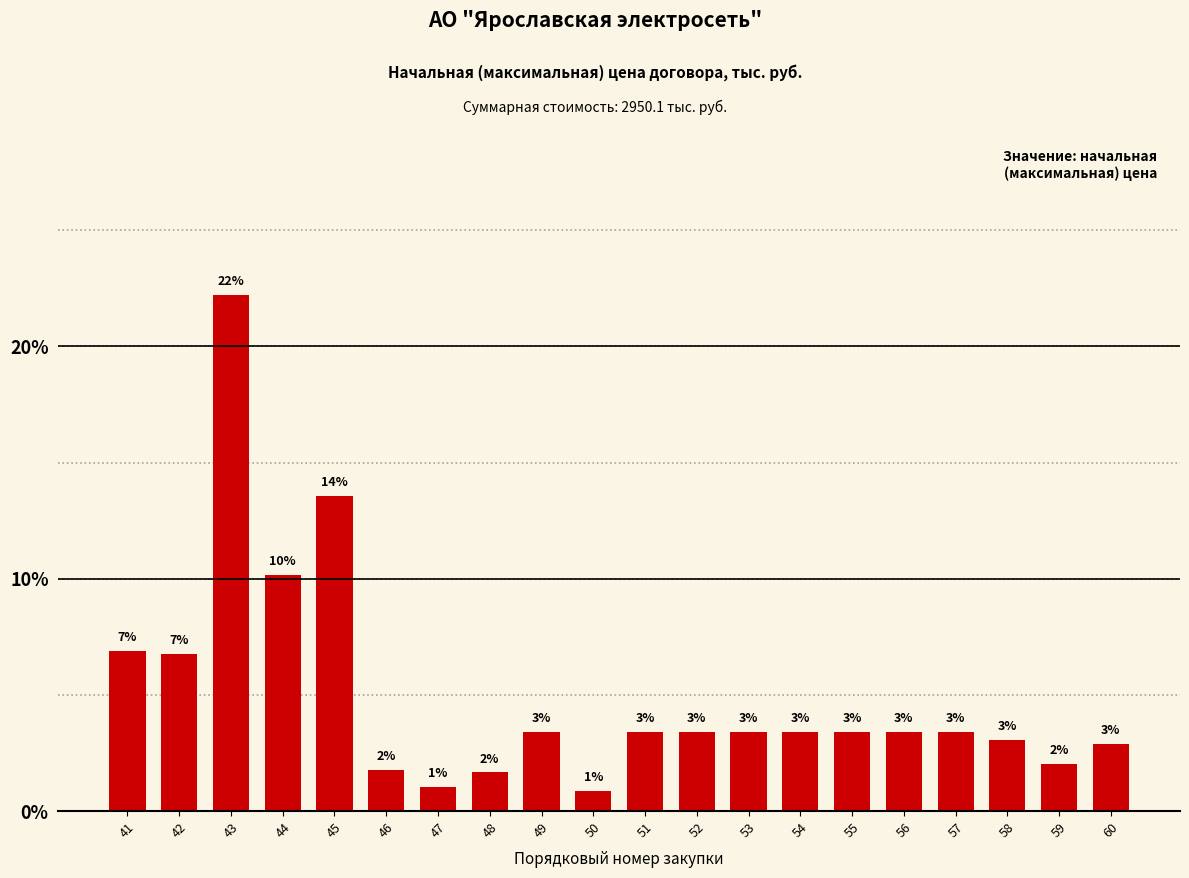

Between 47 and 57, which is larger?

57